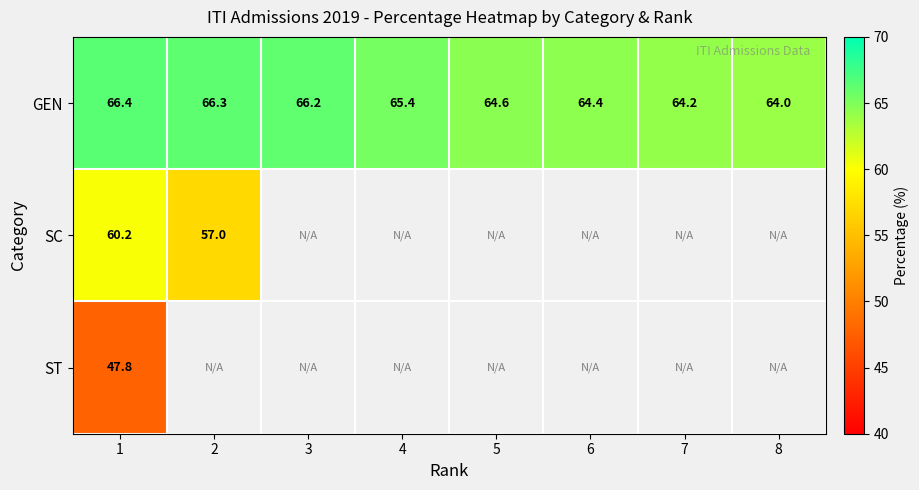

Count the number of data series in this chart.

3